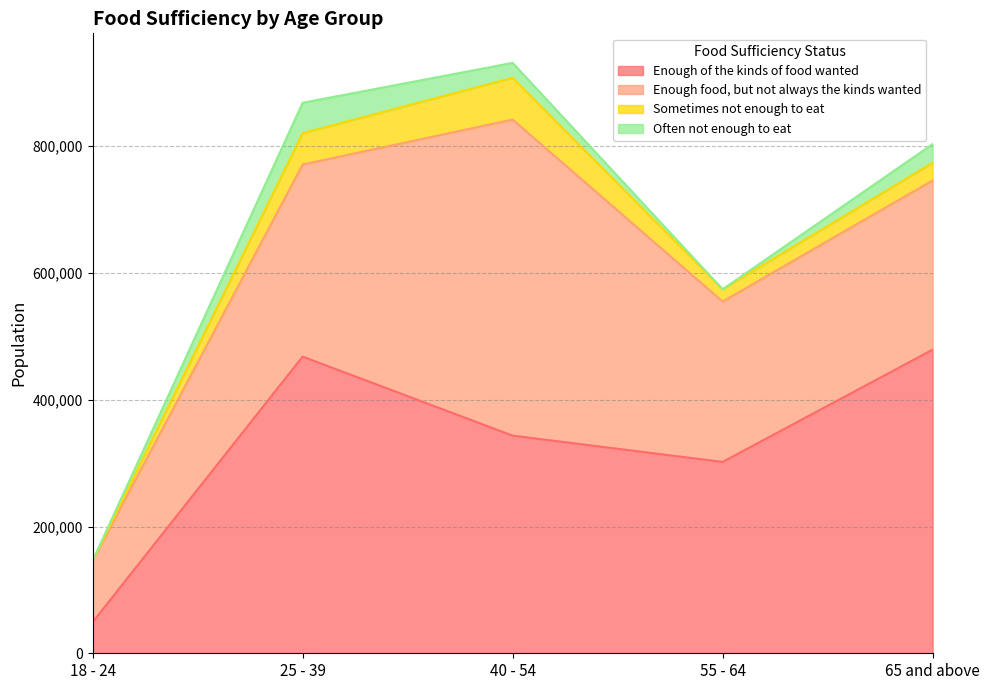

What is the average value of the Sometimes not enough to eat series?

32553